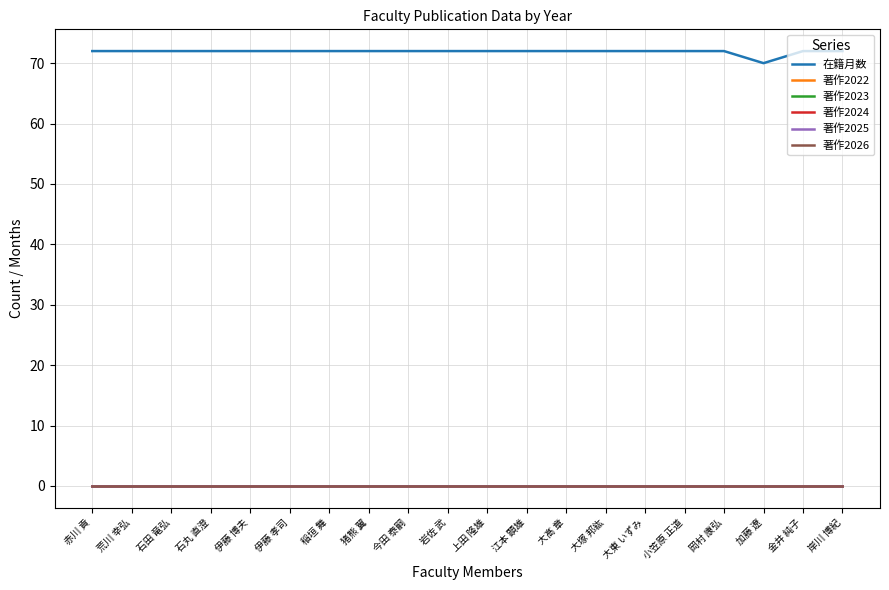

True or false: 著作2026 and 著作2022 cross at least once.

False